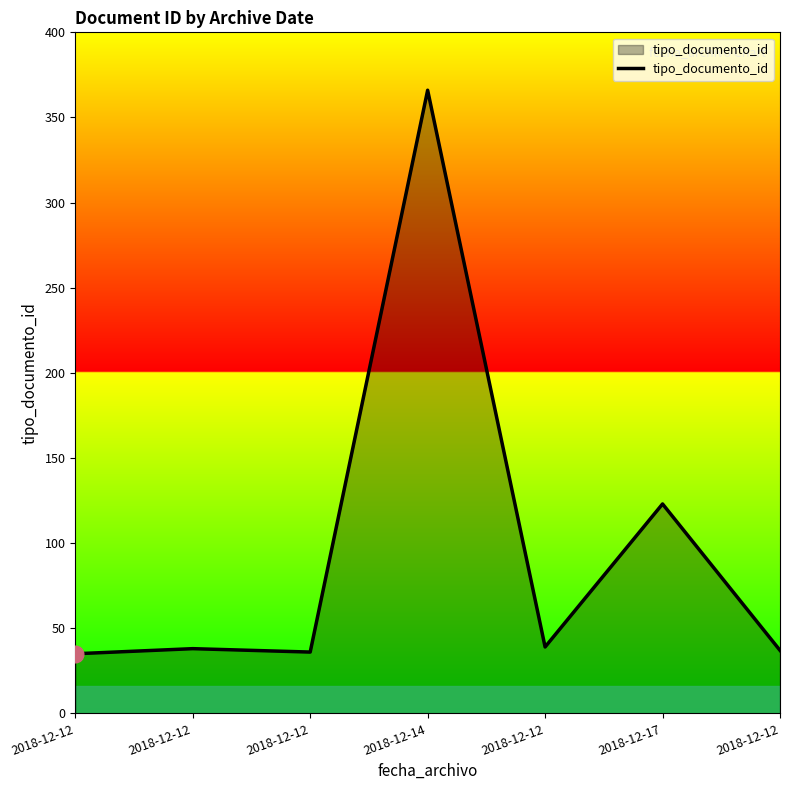

True or false: the data shows 69 at 2018-12-12.

False